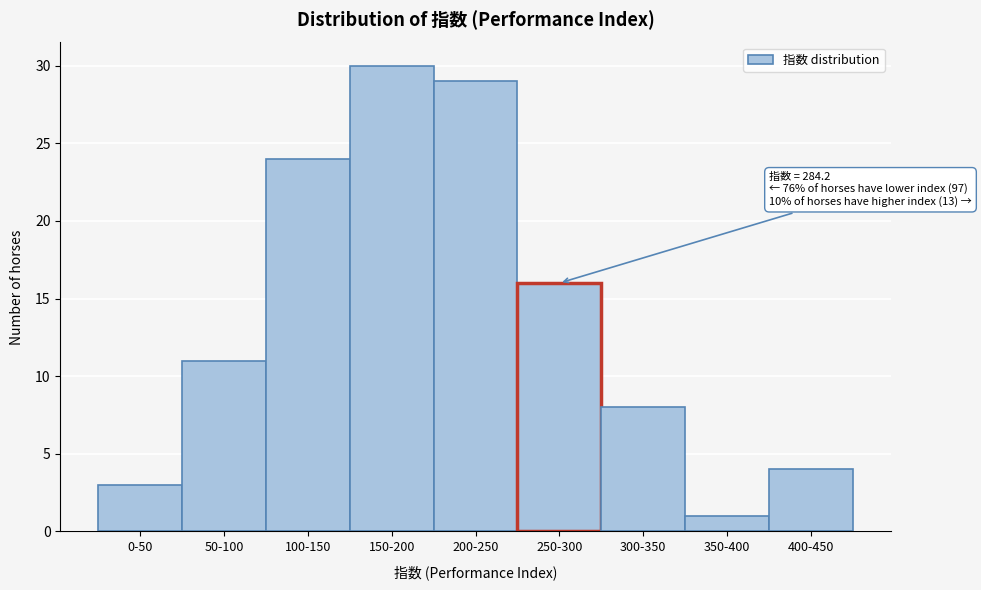

Reading right to left, what are all the values shown in this chart?

4	1	8	16	29	30	24	11	3